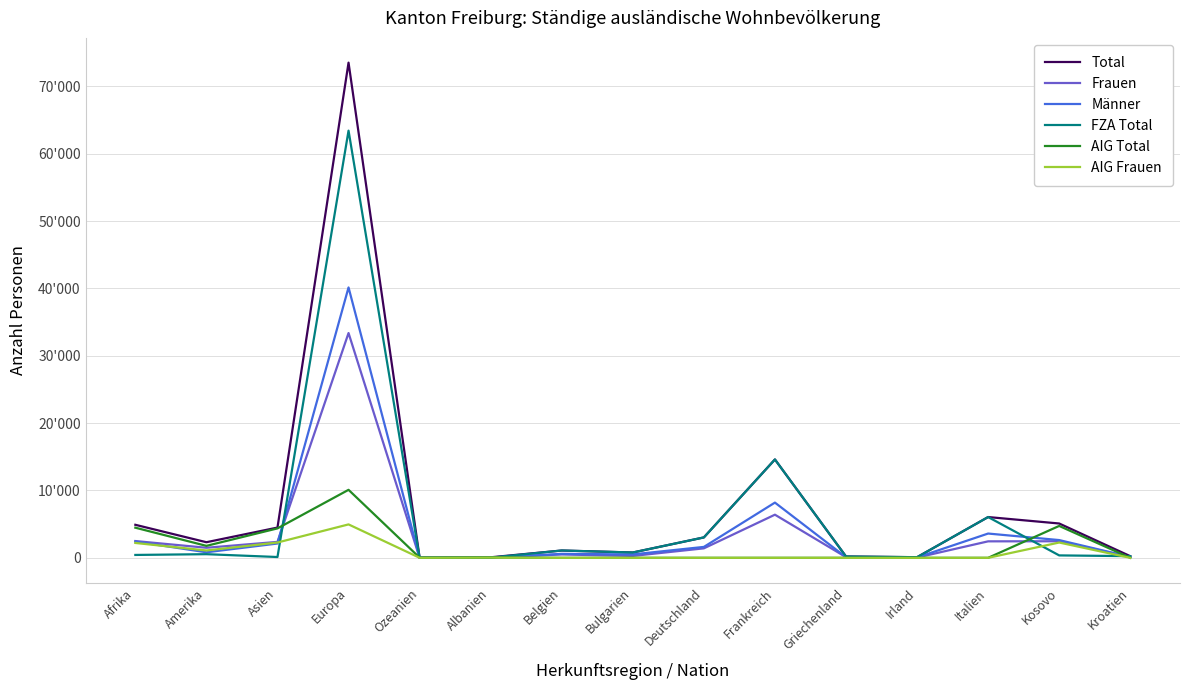

Does the chart have visible grid lines?

Yes